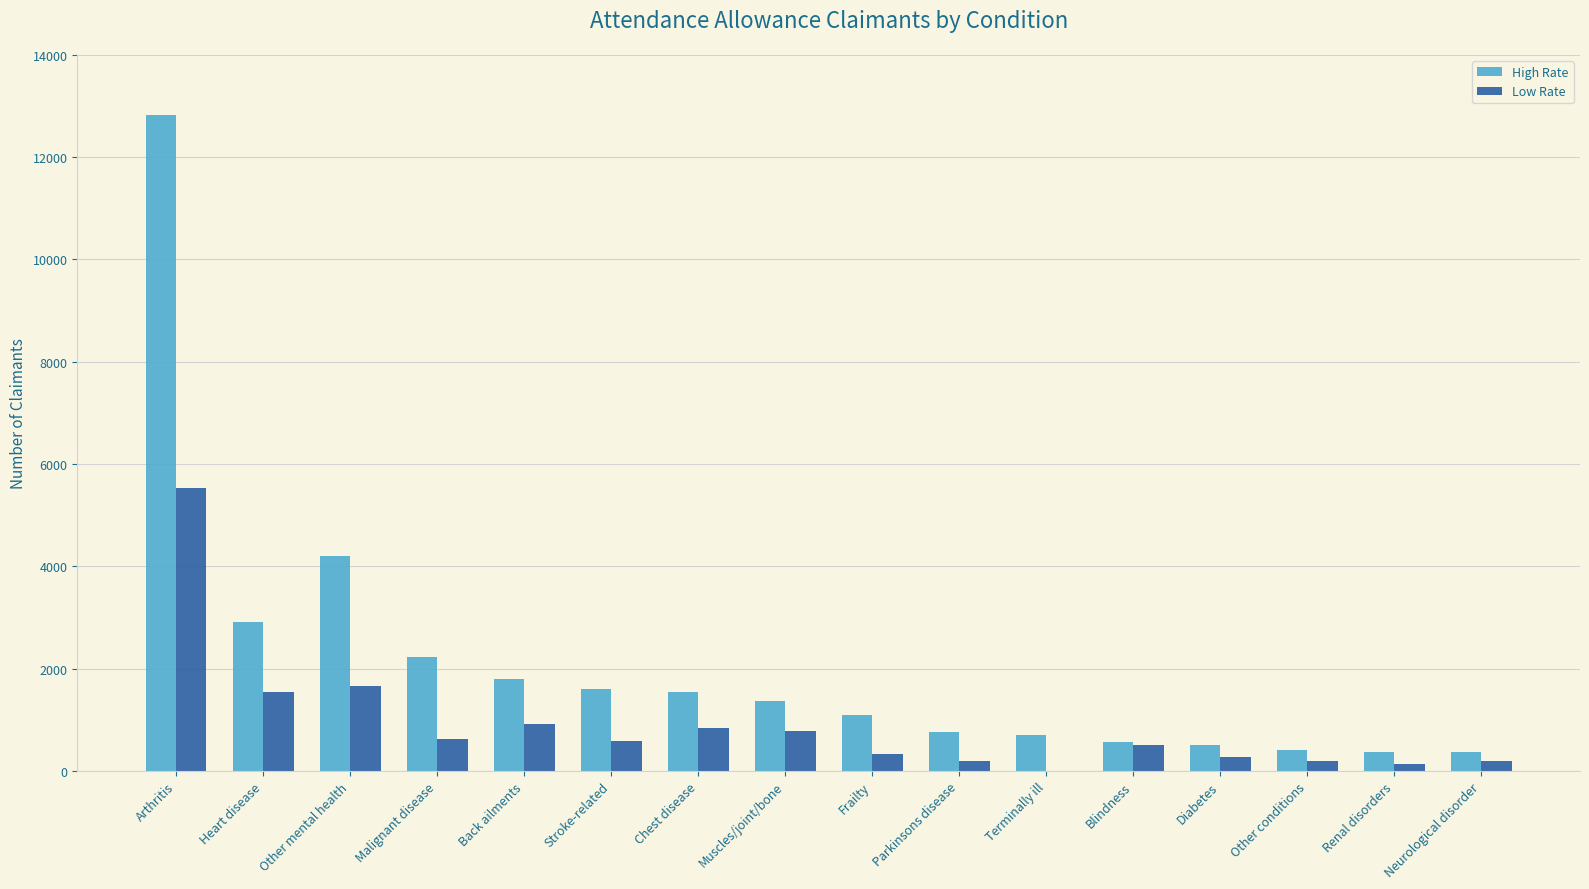

At which label is High Rate closest to 6600?

Other mental health